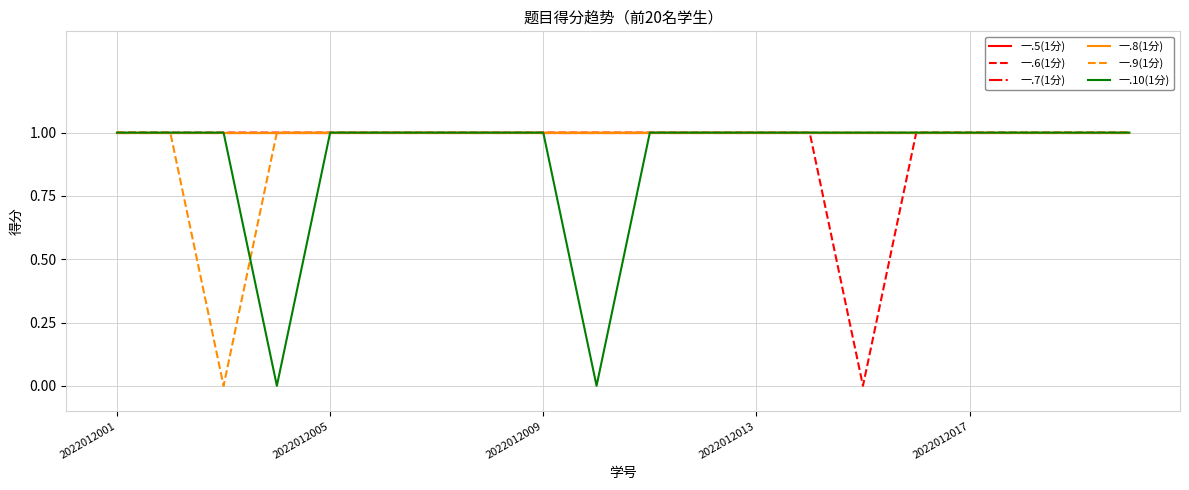

True or false: 一.7(1分) and 一.10(1分) intersect in this chart.

False